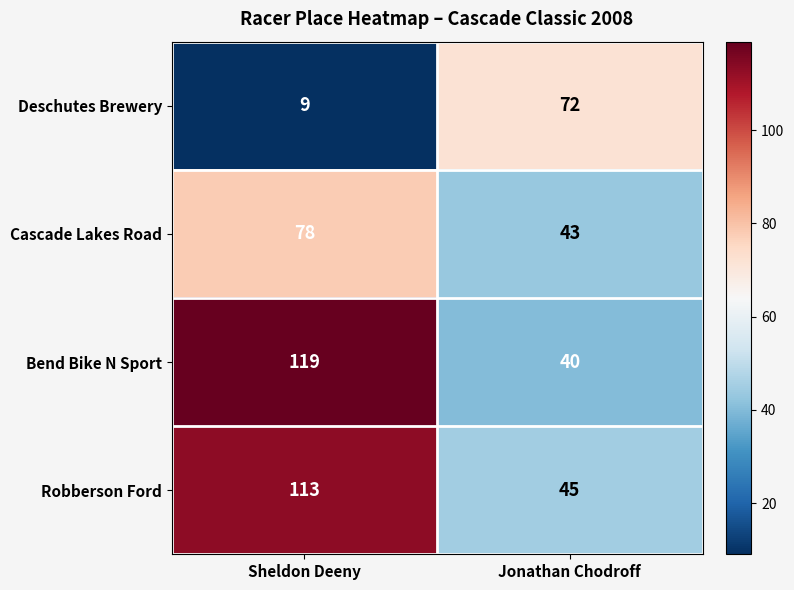

What is the sum of all Deschutes Brewery values?

81